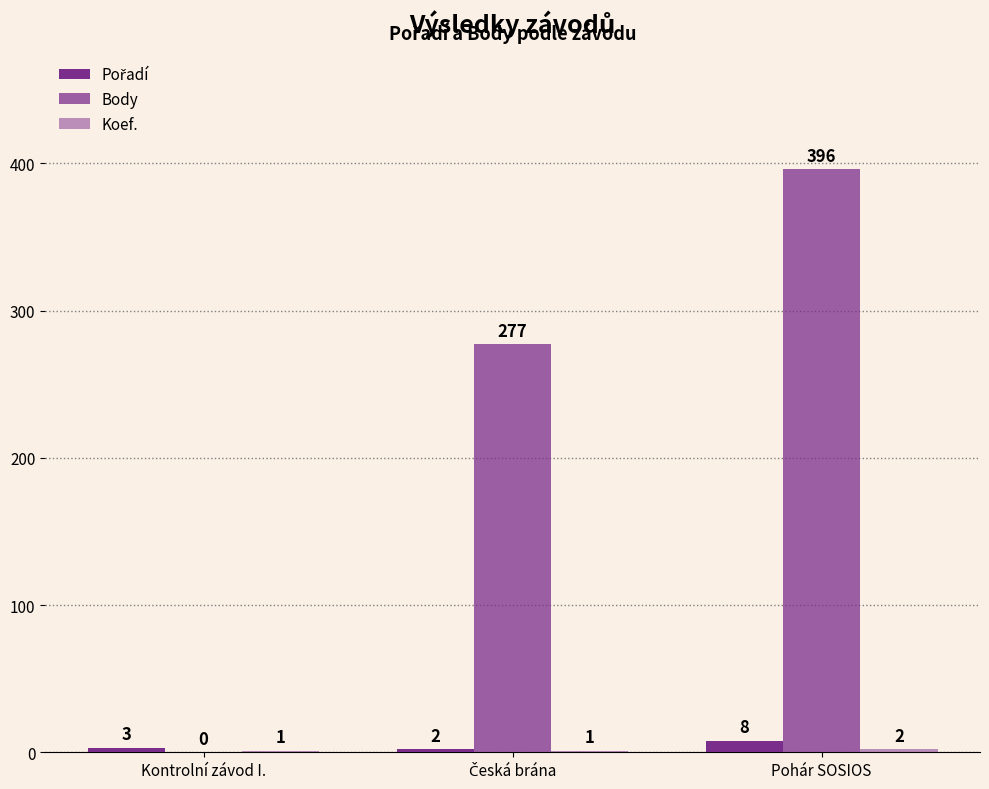

Are the bars grouped side by side (vs. stacked)?

Yes